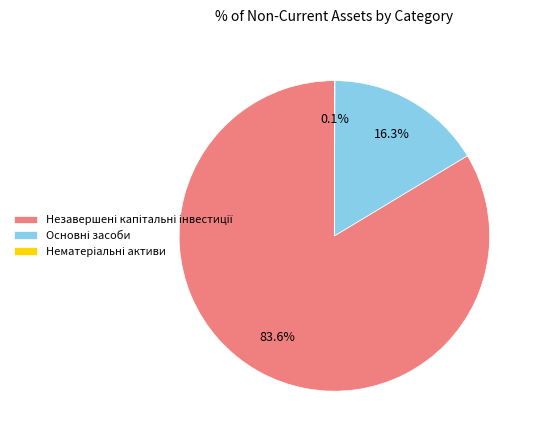

Is there any slice that represents more than half of the pie?

Yes